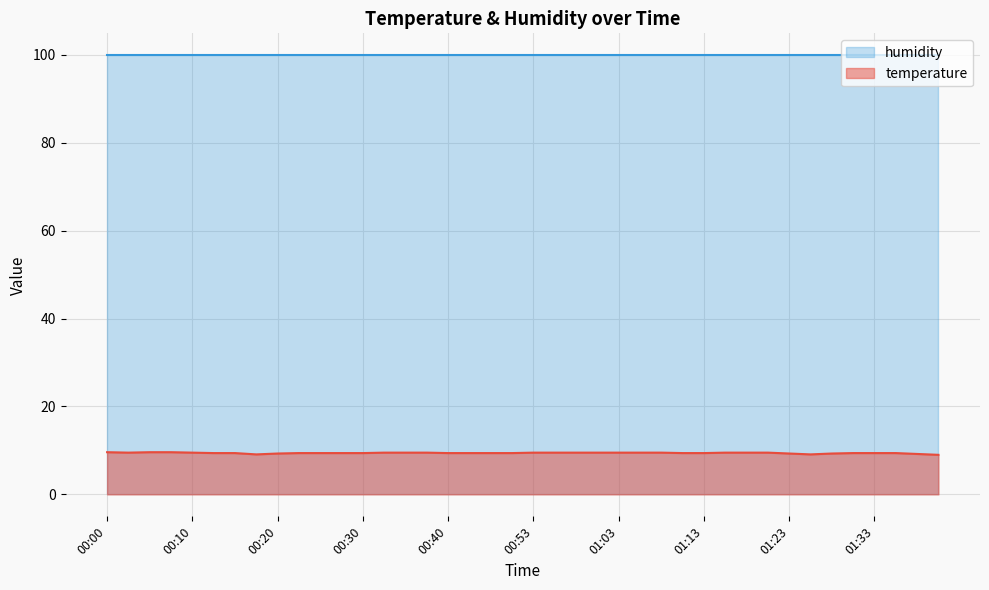

Rank the categories by value from lowest to highest.

01:40, 00:18, 01:25, 01:38, 00:20, 01:23, 01:28, 00:12, 00:15, 00:23, 00:25, 00:28, 00:30, 00:40, 00:46, 00:48, 00:51, 01:11, 01:13, 01:30, 01:33, 01:35, 00:02, 00:10, 00:33, 00:35, 00:38, 00:53, 00:56, 00:58, 01:01, 01:03, 01:06, 01:08, 01:16, 01:18, 01:20, 00:00, 00:05, 00:07